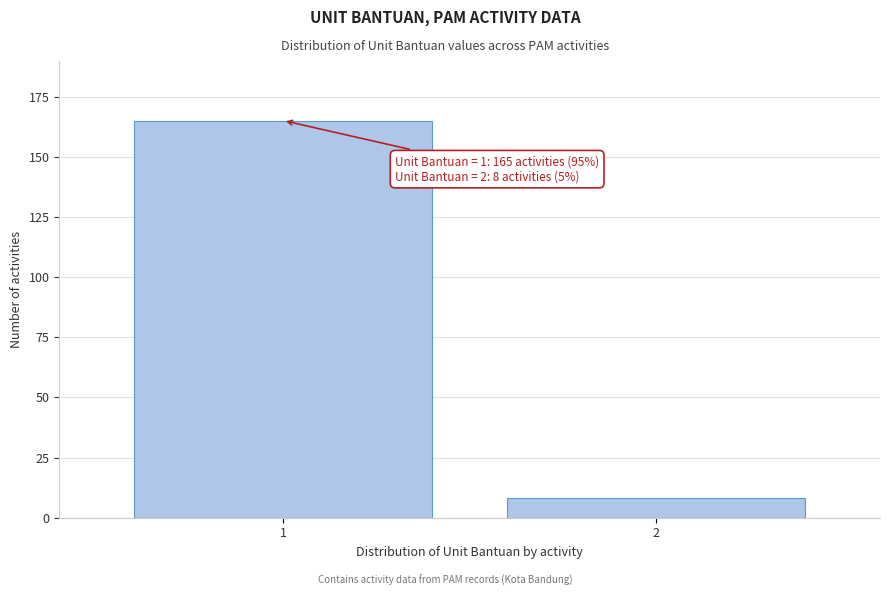

Reading left to right, what are all the values shown in this chart?

1=165	2=8